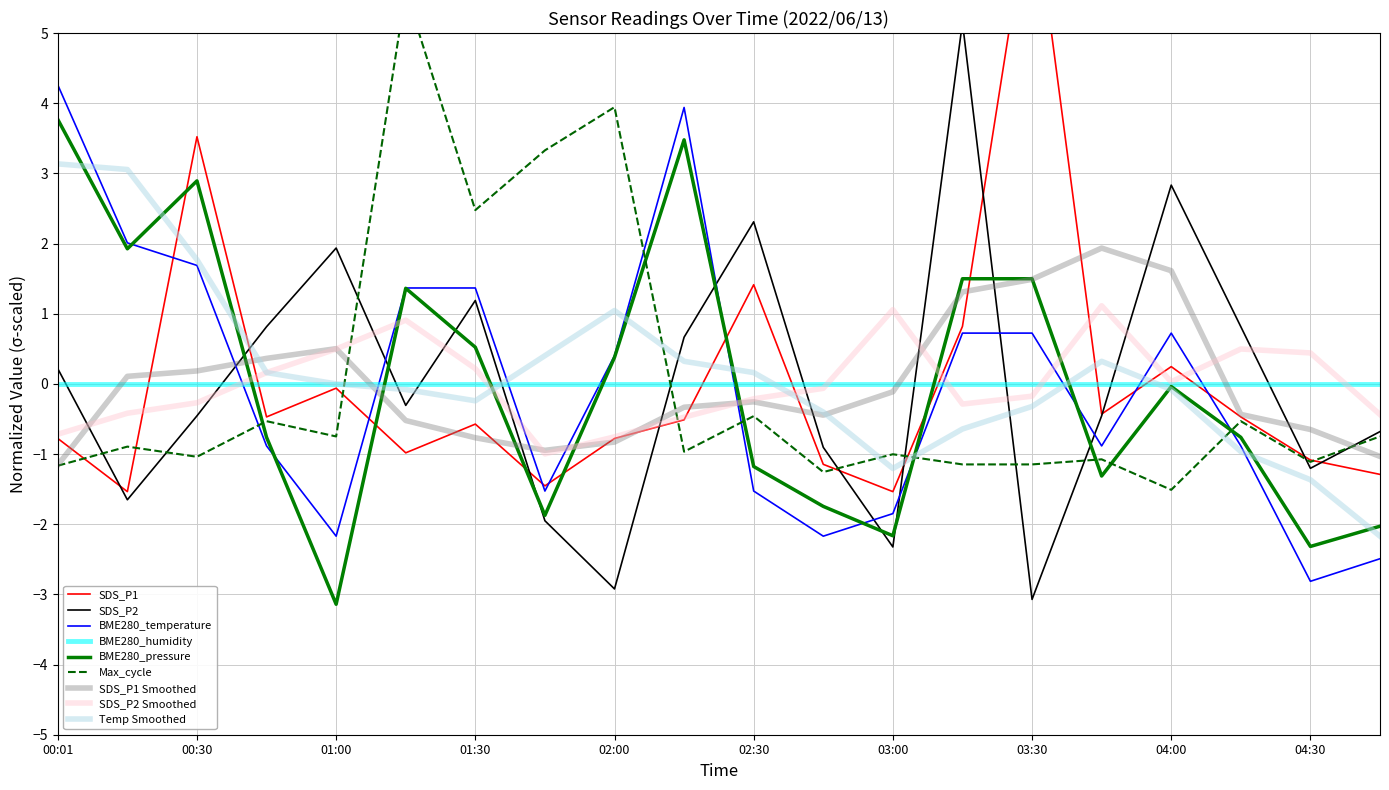

True or false: BME280_humidity and SDS_P1 Smoothed cross at least once.

True